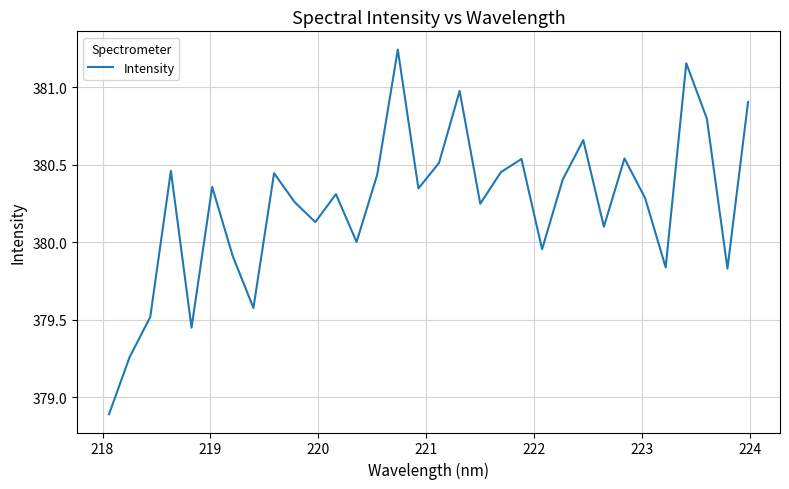

What is the minimum value shown in the chart?

378.9